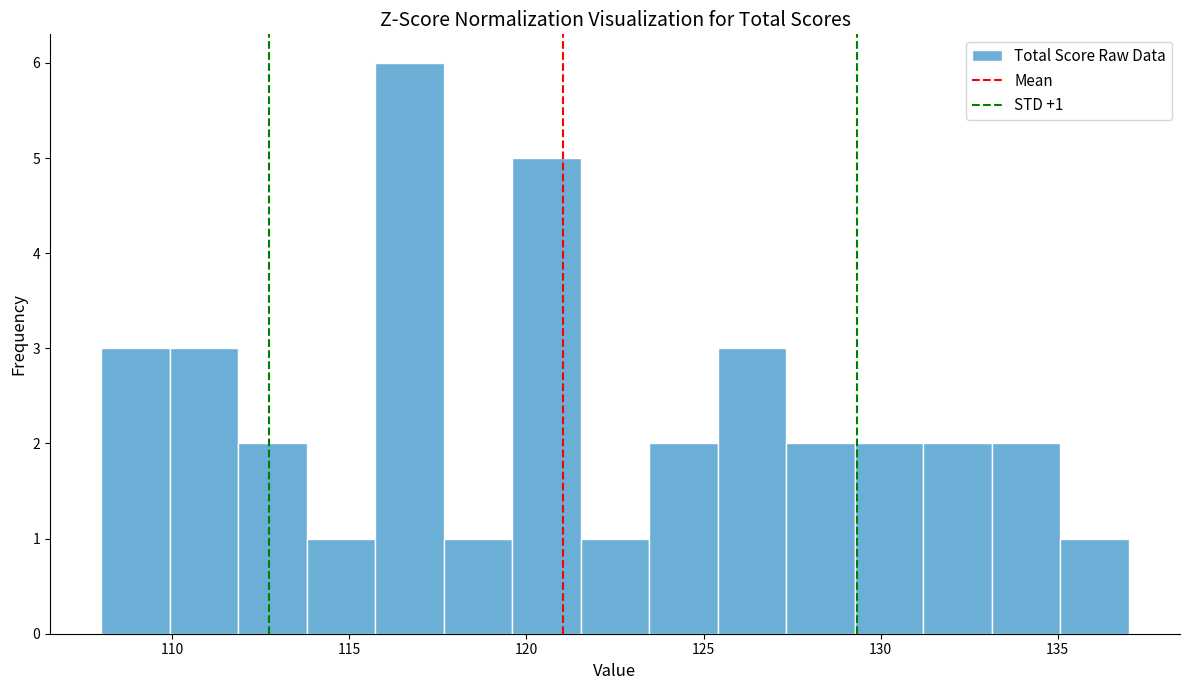

Around what value on the x-axis is the tallest bar? Give the approximate position of its centre, as read against the axis.

116.5